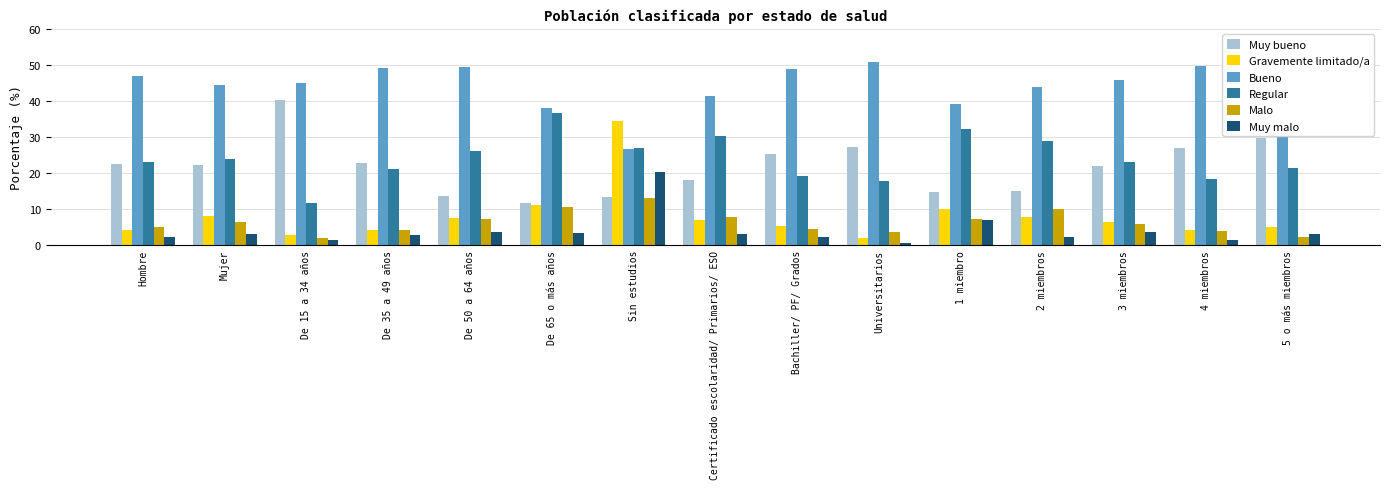

What is the sum of all Malo values?

92.8